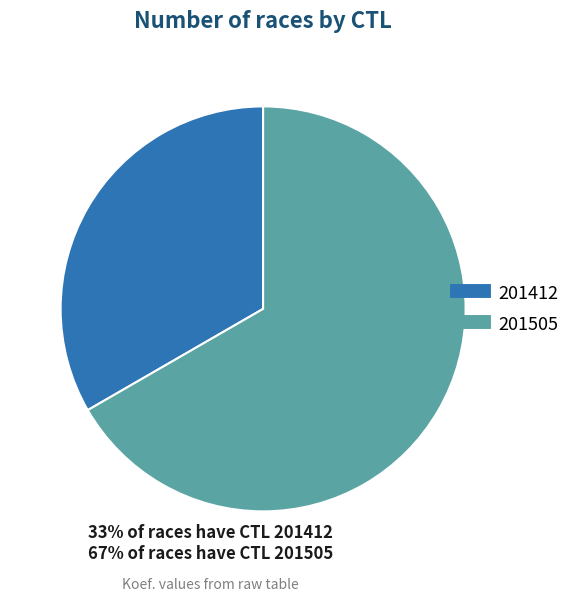

Is it true that 201412 is 33% of the pie?

True